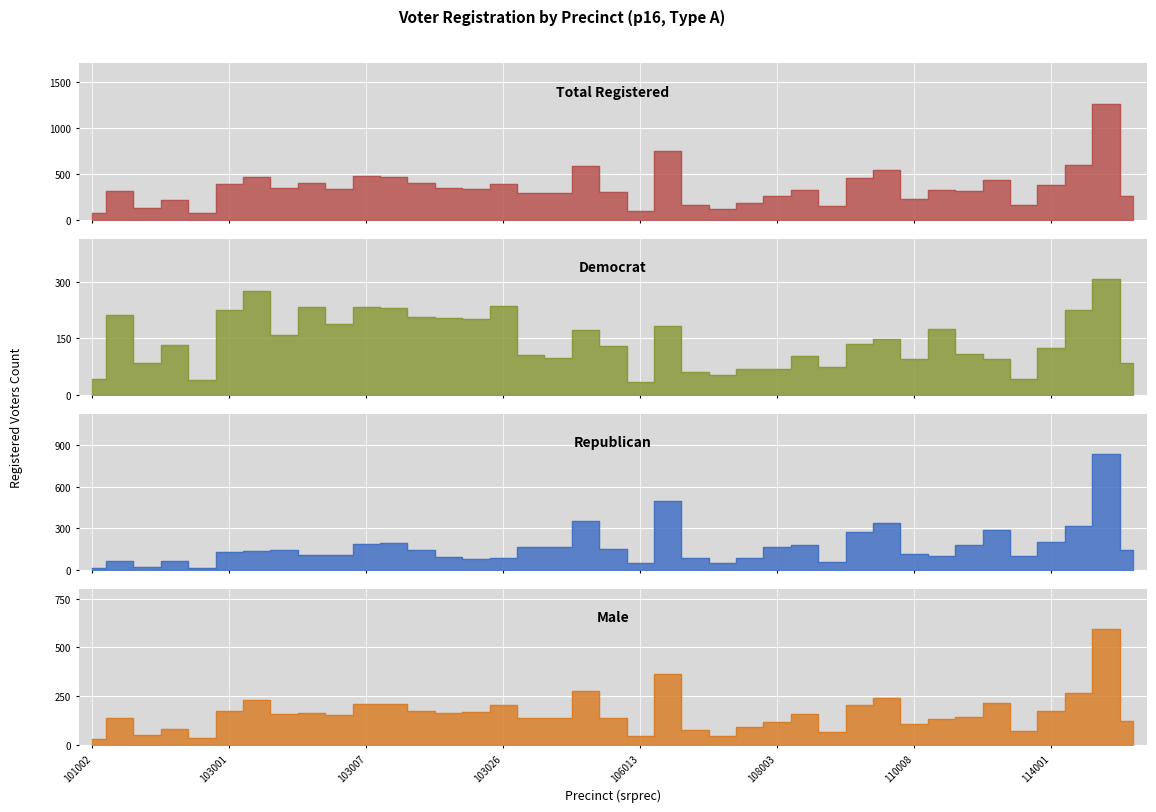

Is it true that dem equals 180 at 104001?

False